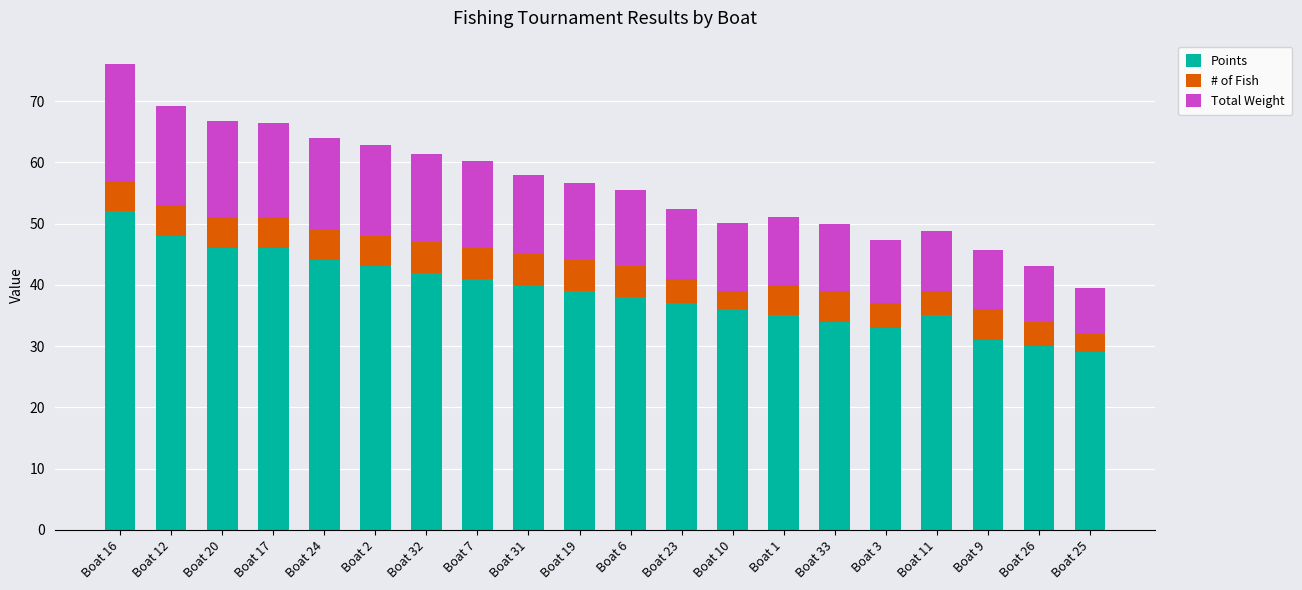

What is the total value across all series at Boat 11?

48.8